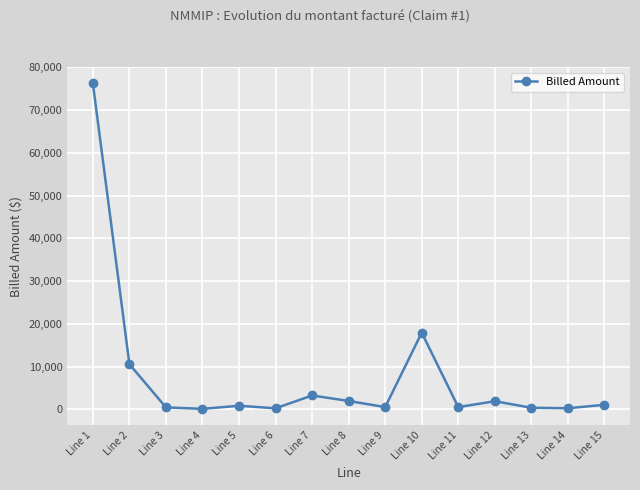

True or false: the data shows 1874.2 at Line 12.

True